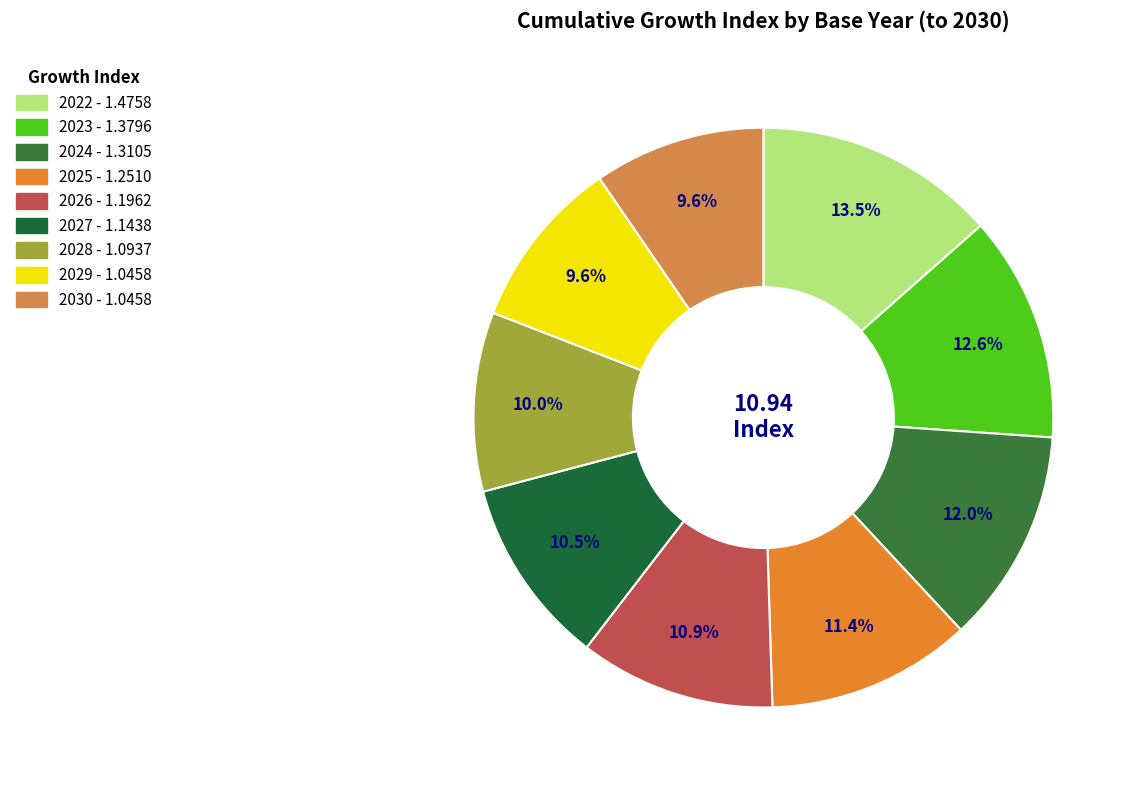

Is 2025 the majority of the pie?

No